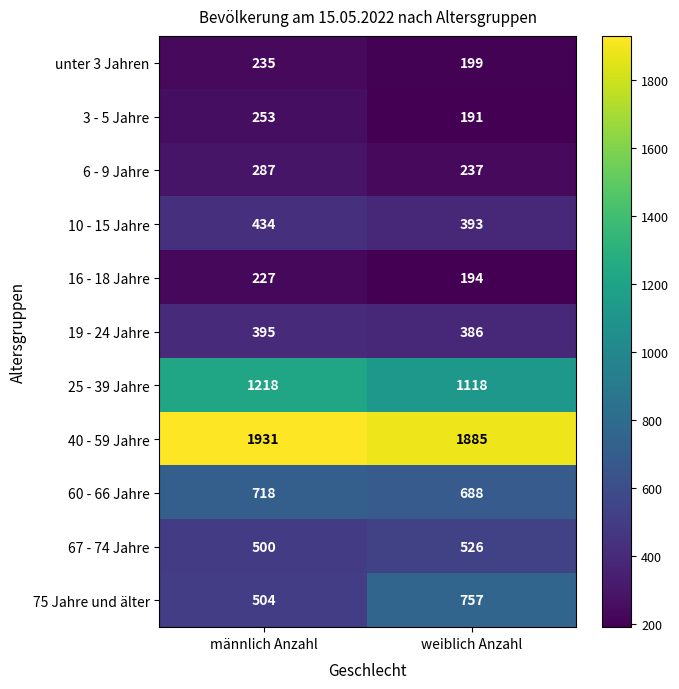

How many distinct data groups are displayed?

11